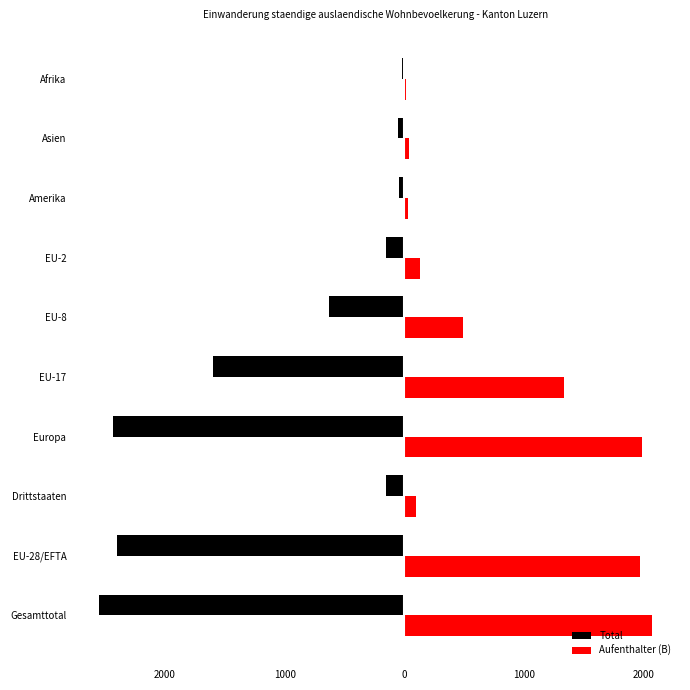

What are all the series names shown in the legend?

Total, Aufenthalter (B)